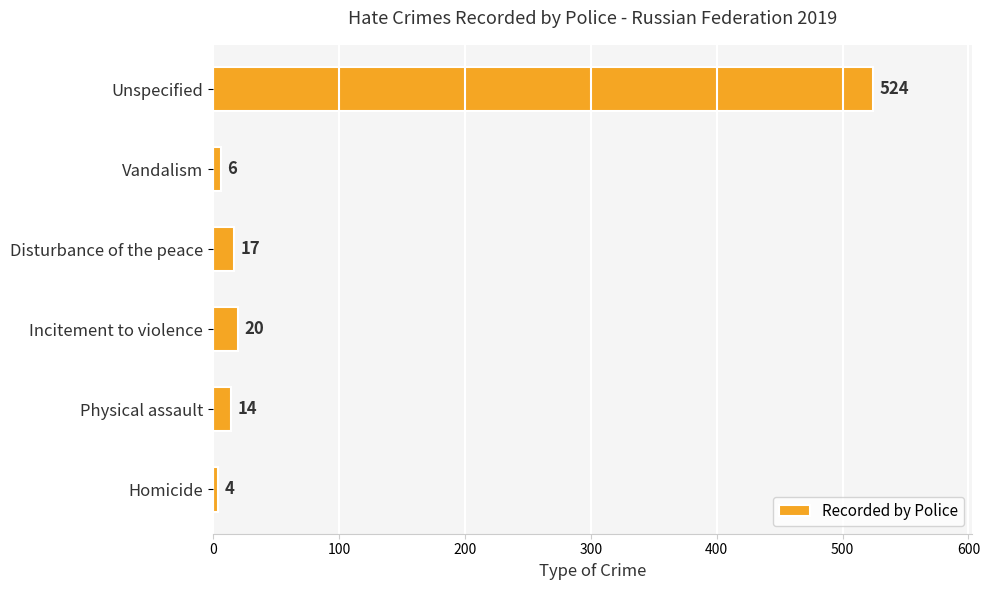

At which label is the value closest to 264?

Incitement to violence